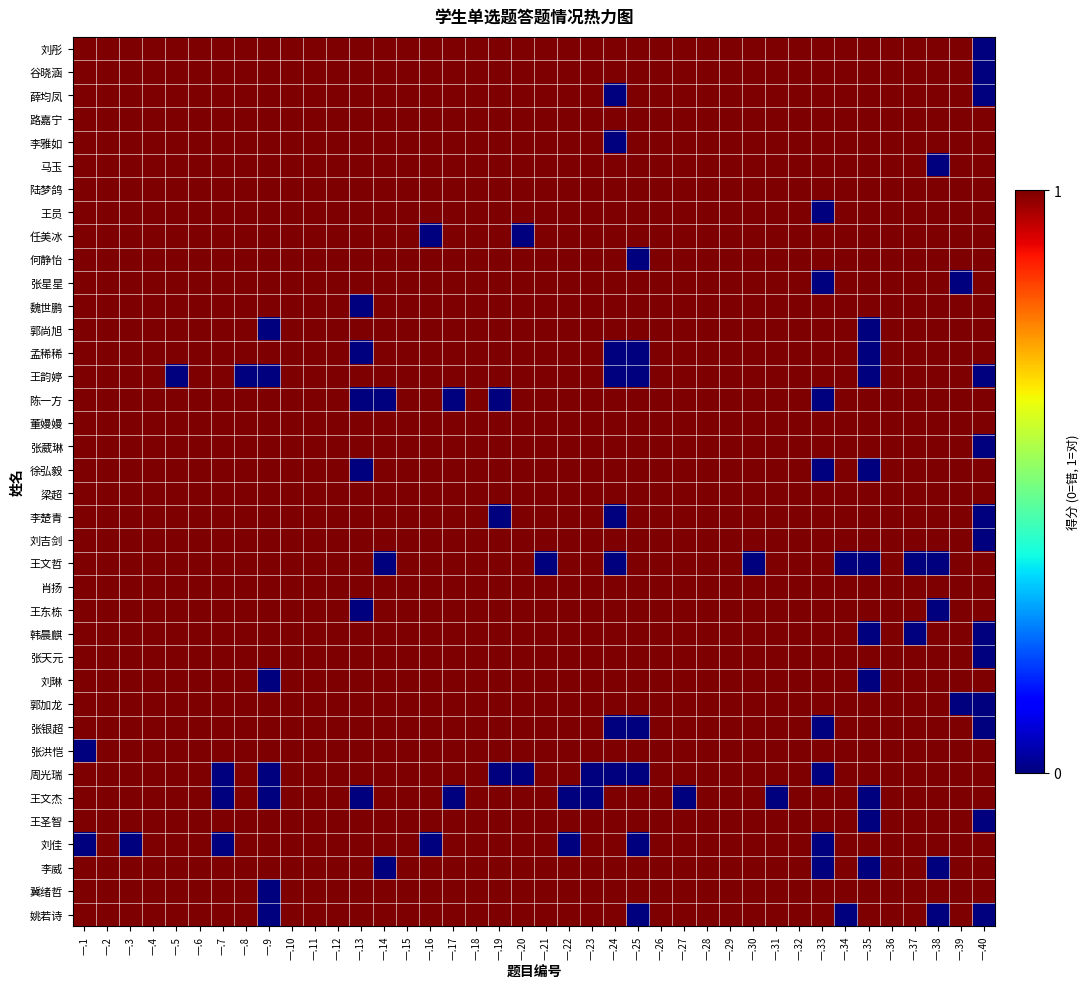

Rank the series at 一.40 from highest to lowest value.

路嘉宁, 李雅如, 马玉, 陆梦鸽, 王员, 任美冰, 何静怡, 张星星, 魏世鹏, 郭尚旭, 孟稀稀, 陈一方, 董嫚嫚, 徐弘毅, 梁超, 王文哲, 肖扬, 王东栋, 刘琳, 张洪恺, 周光瑞, 王文杰, 刘佳, 李威, 冀绪哲, 刘彤, 谷晓涵, 薛均凤, 王韵婷, 张葳琳, 李楚青, 刘吉剑, 韩晨麒, 张天元, 郭加龙, 张银超, 王圣智, 姚若诗